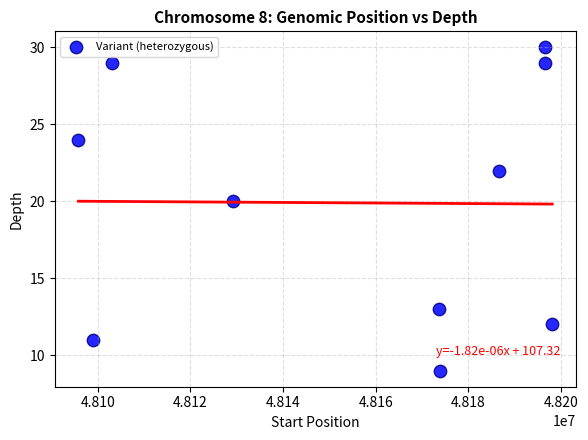

What is the range of Y values (max minus min)?

21